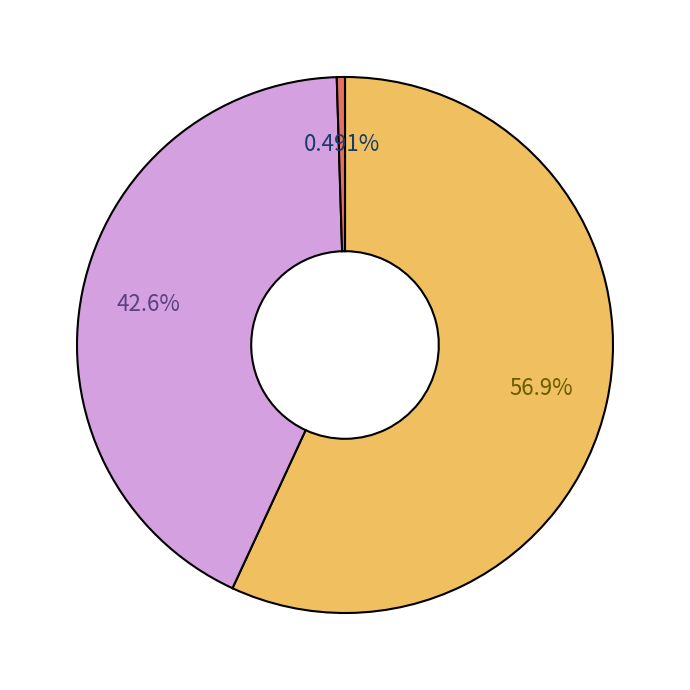

Does any single category account for the majority?

Yes